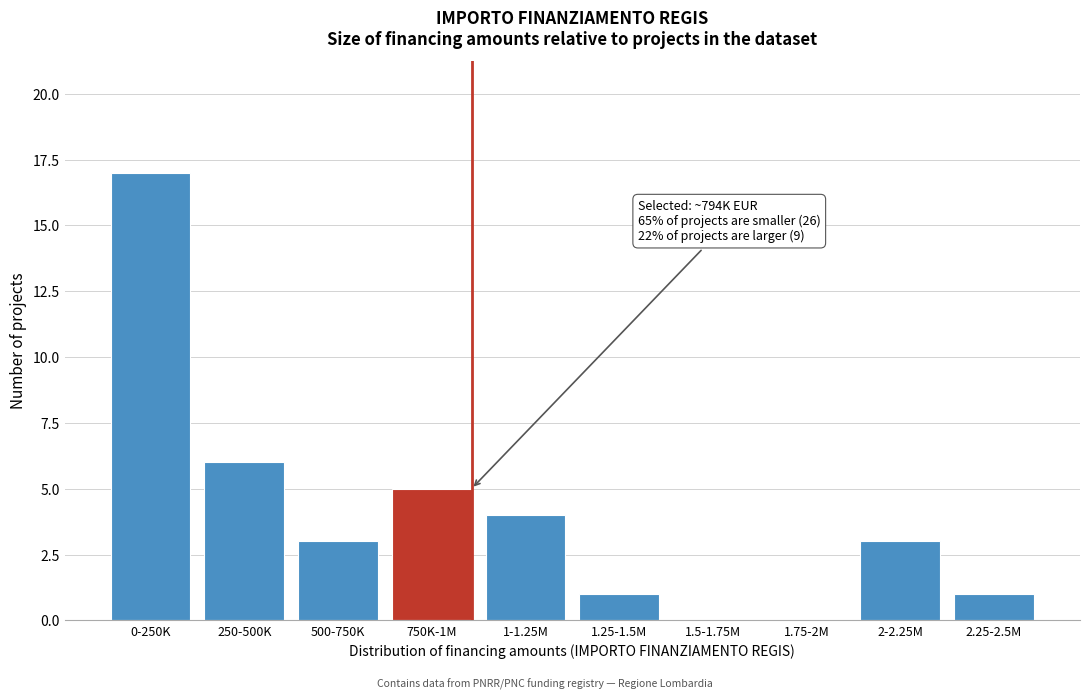

Reading left to right, list all the values displayed in this chart.

0-250K=17	250-500K=6	500-750K=3	750K-1M=5	1-1.25M=4	1.25-1.5M=1	1.5-1.75M=0	1.75-2M=0	2-2.25M=3	2.25-2.5M=1